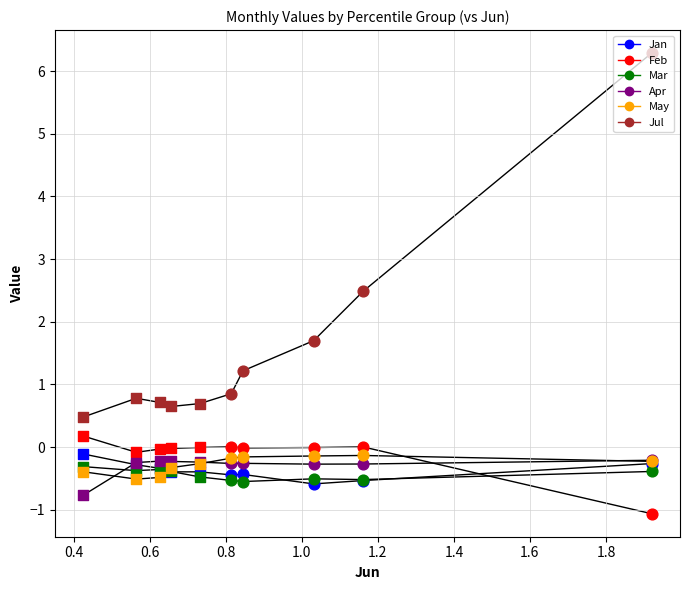

Is the value of Feb at pct15 greater than the value of Jul at pct35?

No